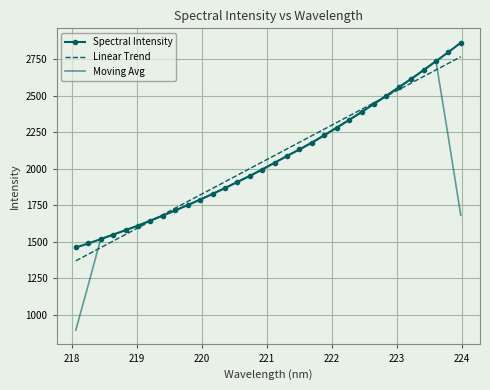

Which series has the largest range (max minus min)?

Moving Avg